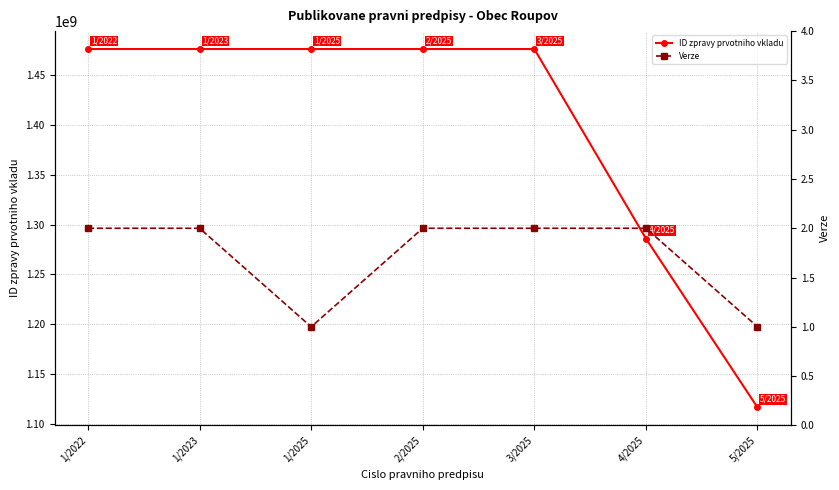

How many Verze values are between 1 and 2?

7